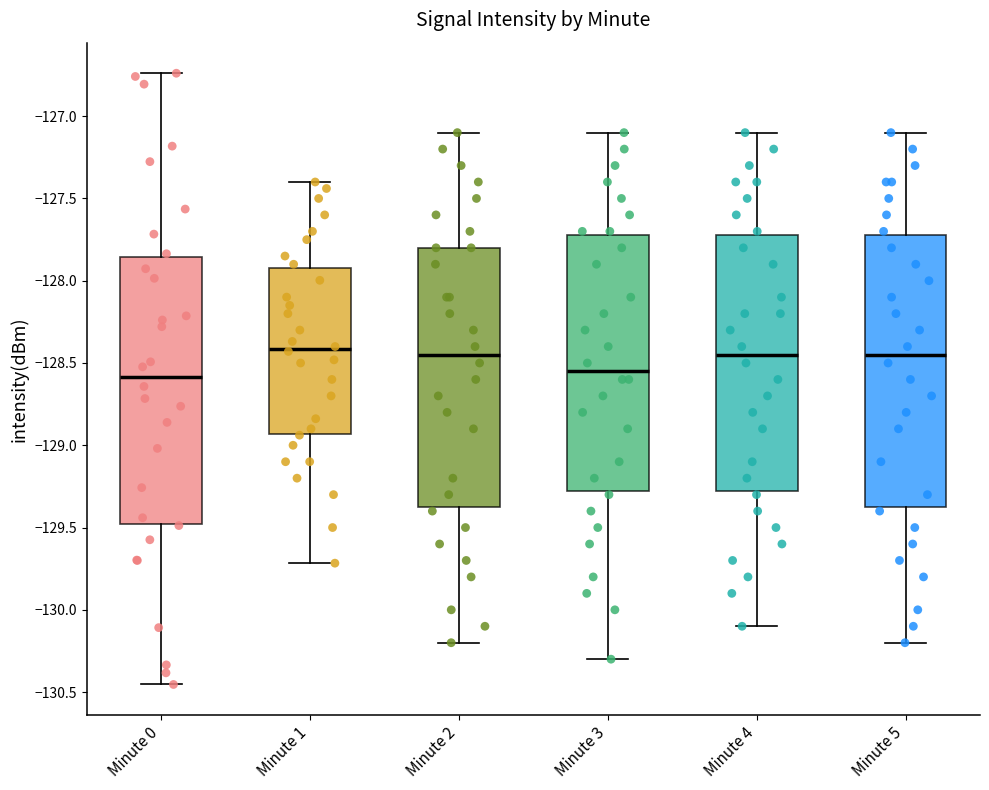

Reading left to right, transcribe this box plot: for each box, give where its median line is, the range the box spans, and where its two whiskers end, as read against the y-axis. The values are not printed on the chart, so give them approximately, as read against the axis.

Minute 0: median -128.60, box -129.50 to -127.85, whiskers -130.45 to -126.75
Minute 1: median -128.40, box -128.95 to -127.90, whiskers -129.70 to -127.40
Minute 2: median -128.45, box -129.35 to -127.80, whiskers -130.20 to -127.10
Minute 3: median -128.55, box -129.25 to -127.70, whiskers -130.30 to -127.10
Minute 4: median -128.45, box -129.25 to -127.70, whiskers -130.10 to -127.10
Minute 5: median -128.45, box -129.35 to -127.70, whiskers -130.20 to -127.10